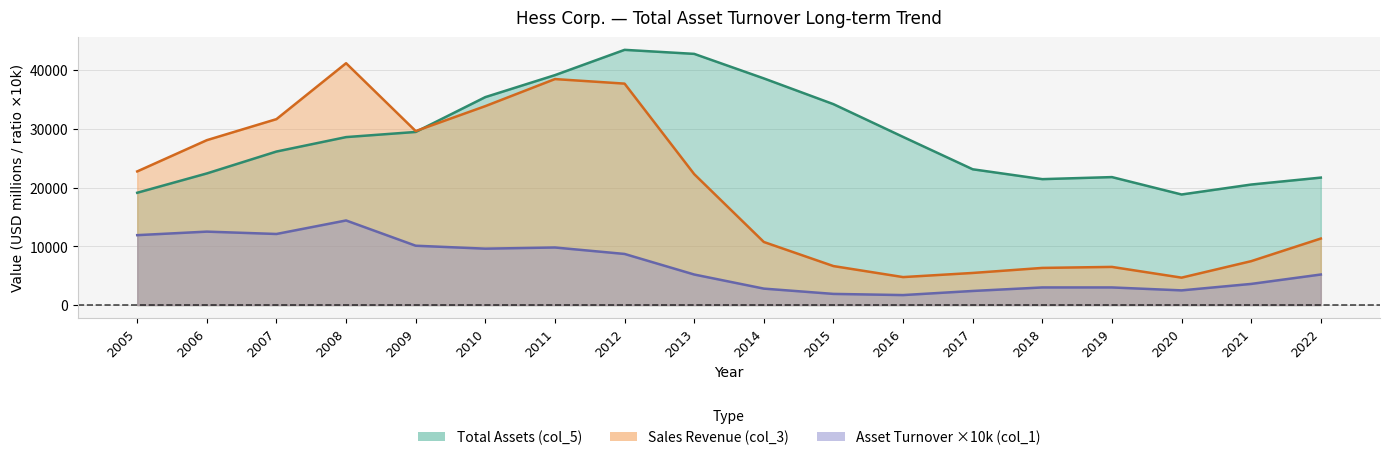

The Total Assets (col_5) series shows 7585.1 at 2006. True or false?

False